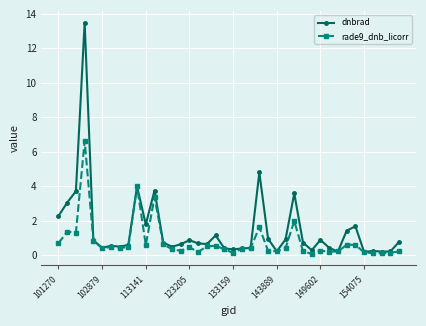

What is the greatest value displayed?

13.5